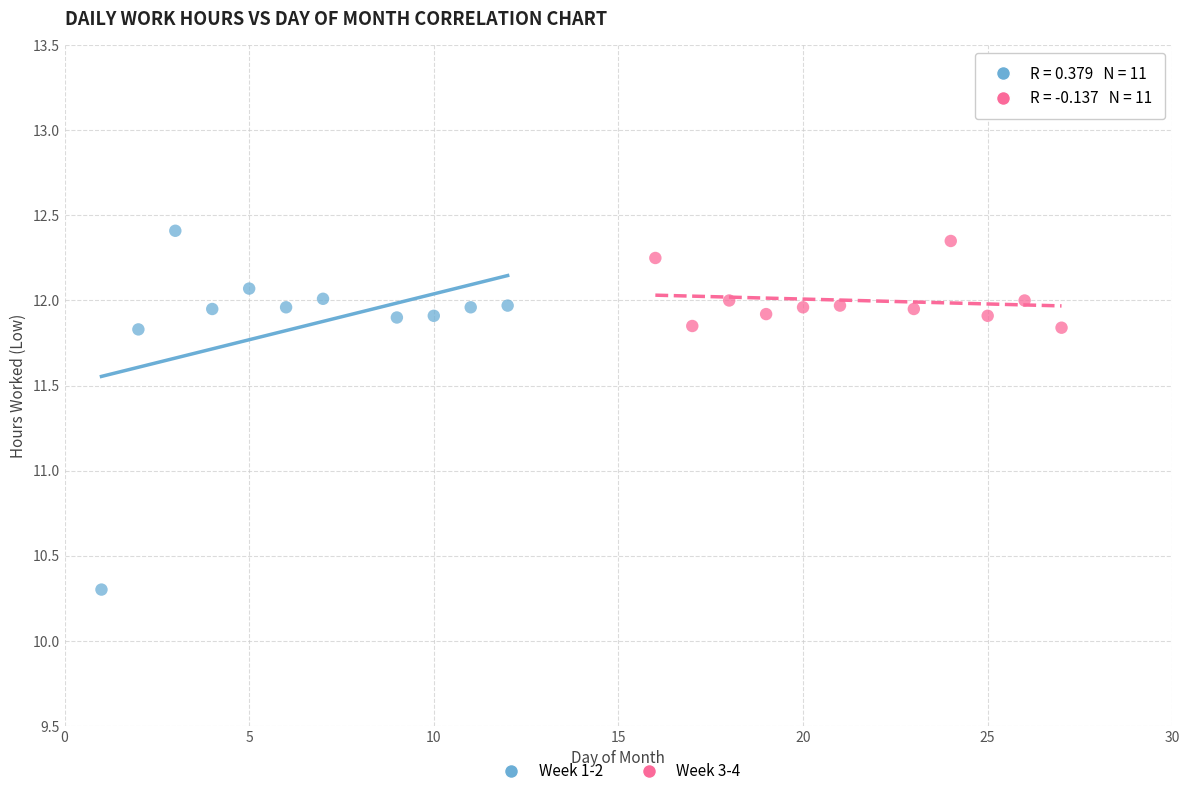

Which series has the widest spread of Y values?

Week 1-2